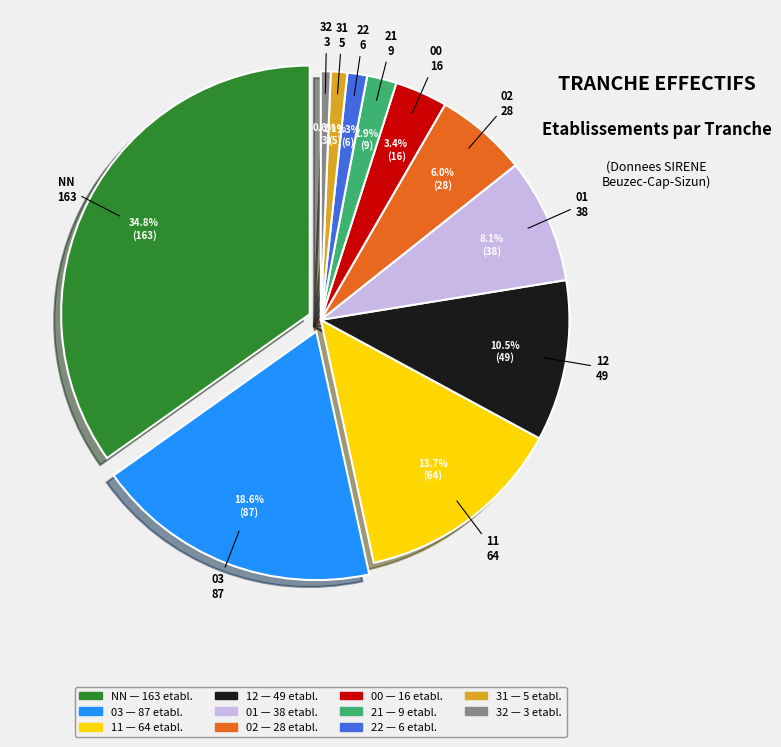

Which slice is the largest?

NN